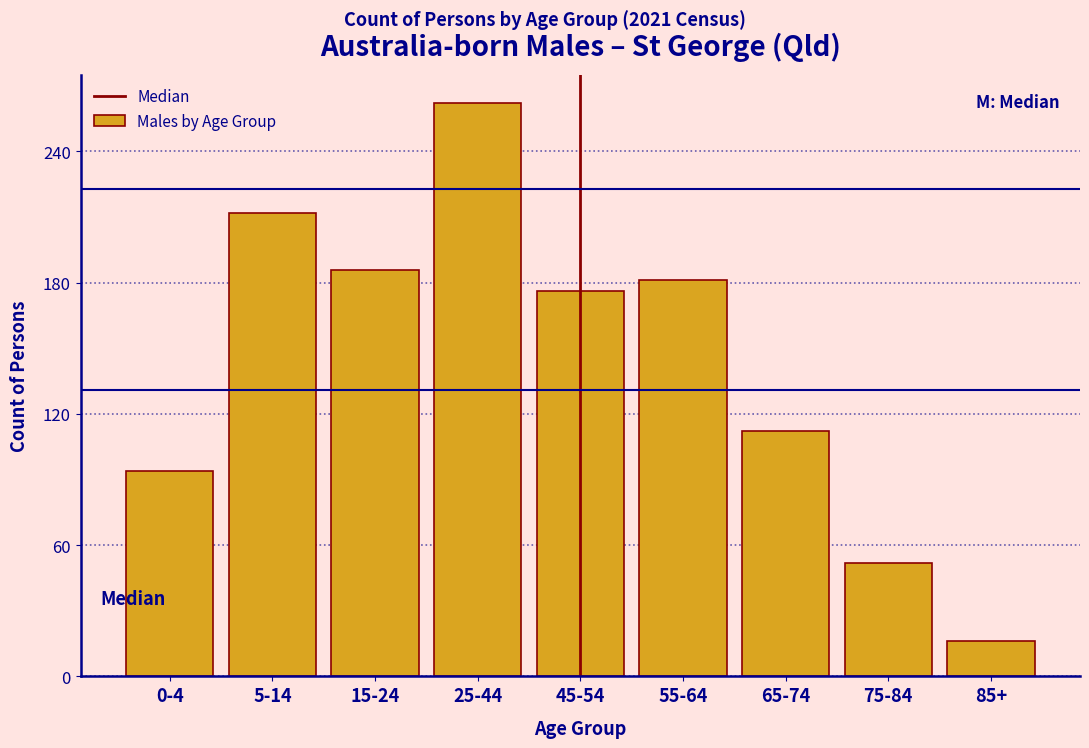

Reading left to right, transcribe all the data shown in this chart.

94	212	186	262	176	181	112	52	16